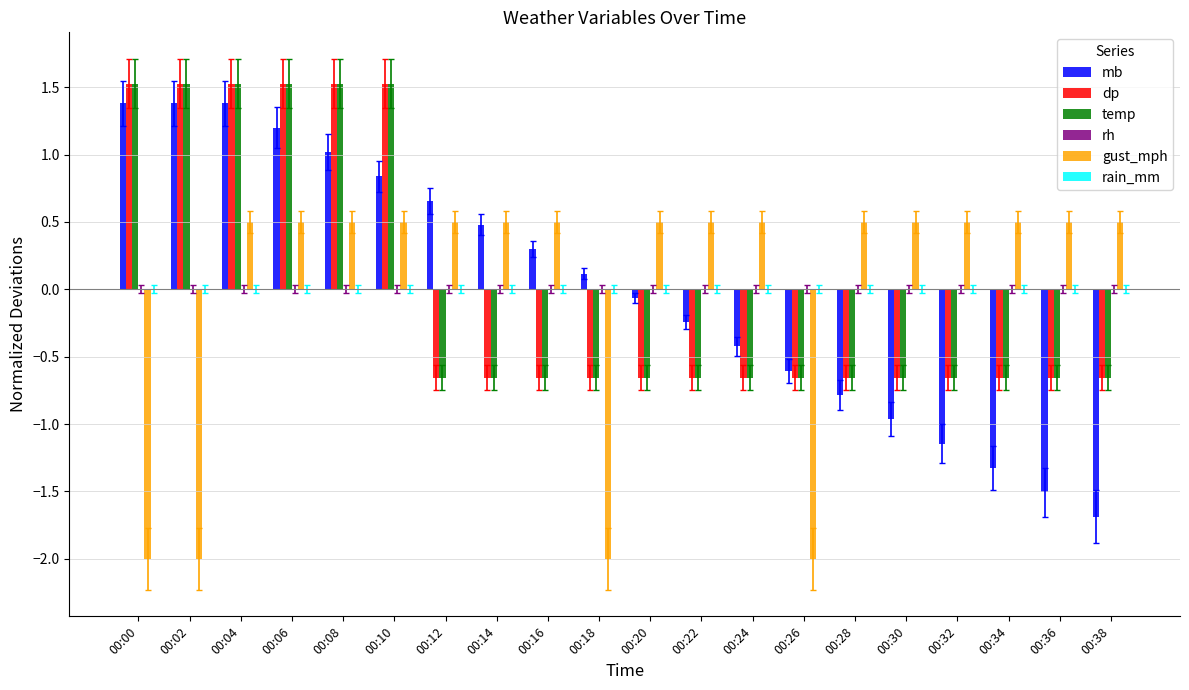

How many positive values does the dp series have?

6